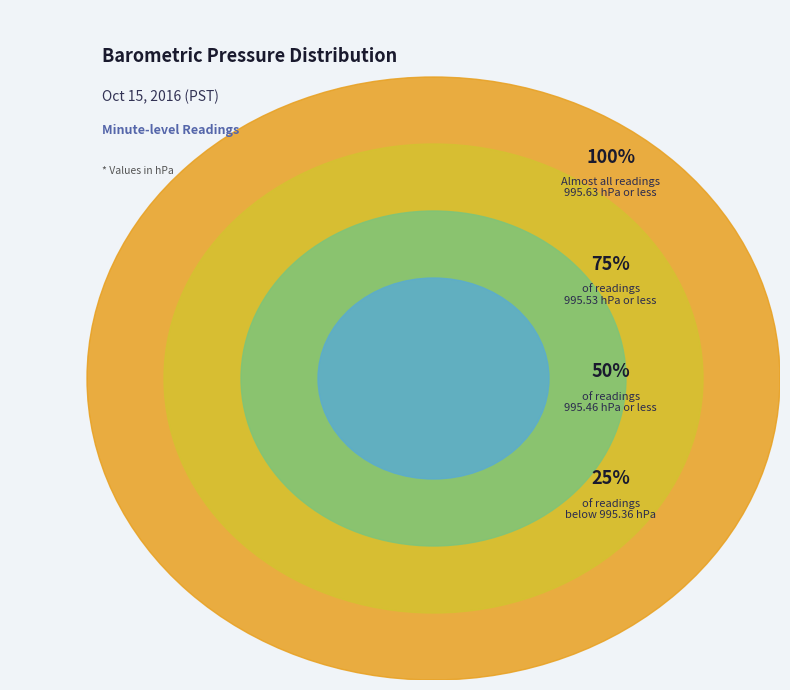

Does 16 account for over 50% of the chart?

No